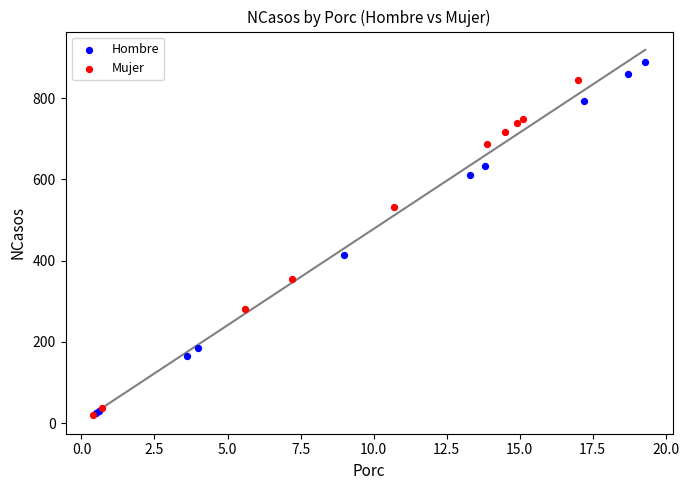

Which series contains the highest Y value?

Hombre